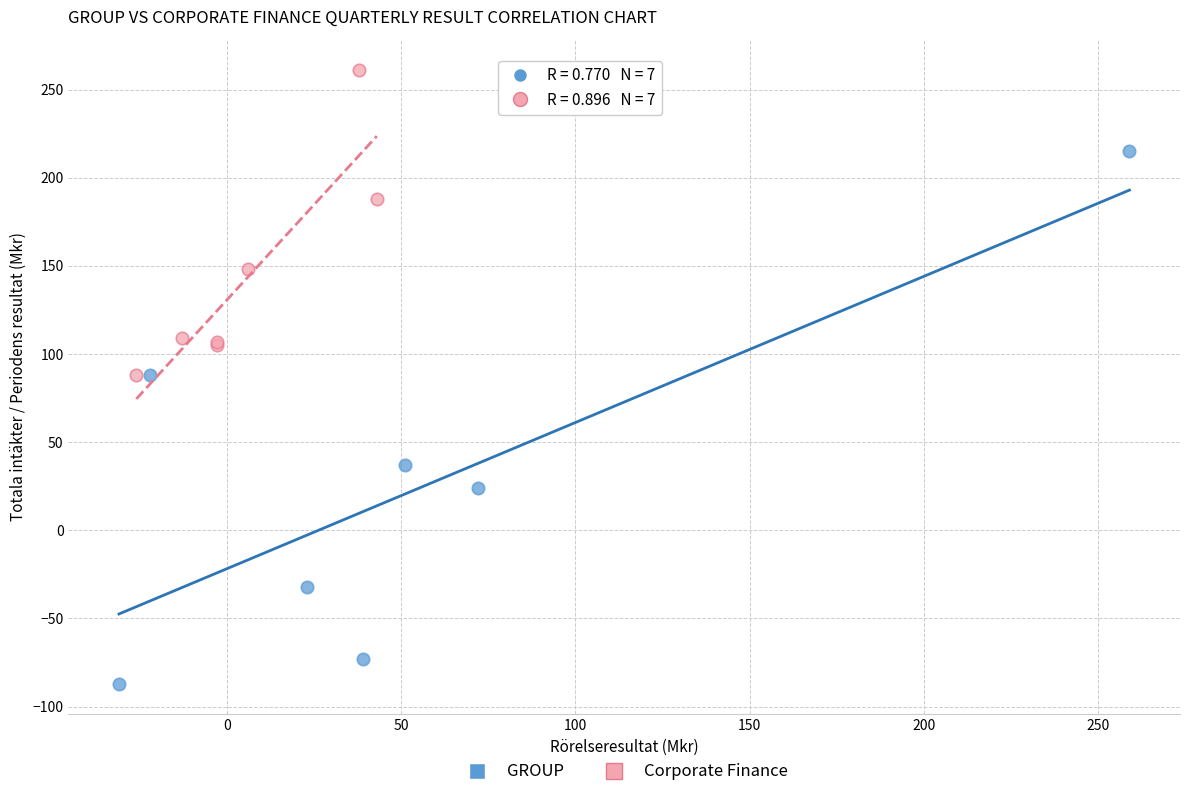

Which series has the widest spread of Y values?

GROUP